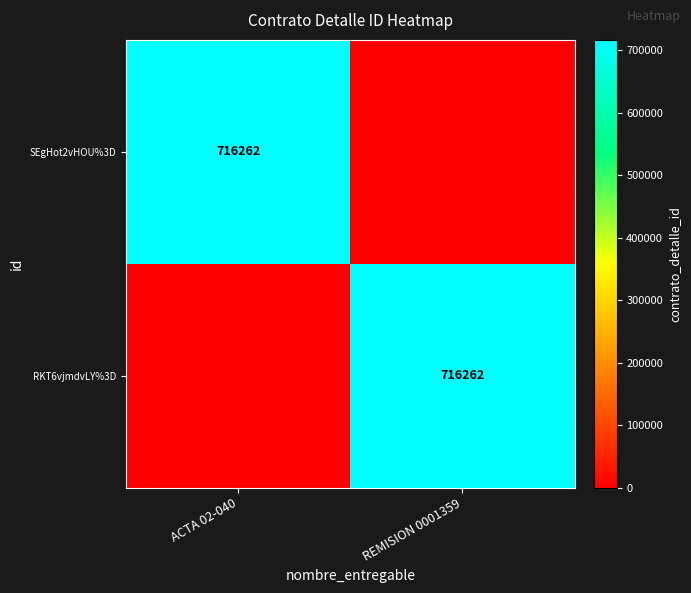

True or false: RKT6vjmdvLY%3D has a value of 239809 at REMISION 0001359.

False